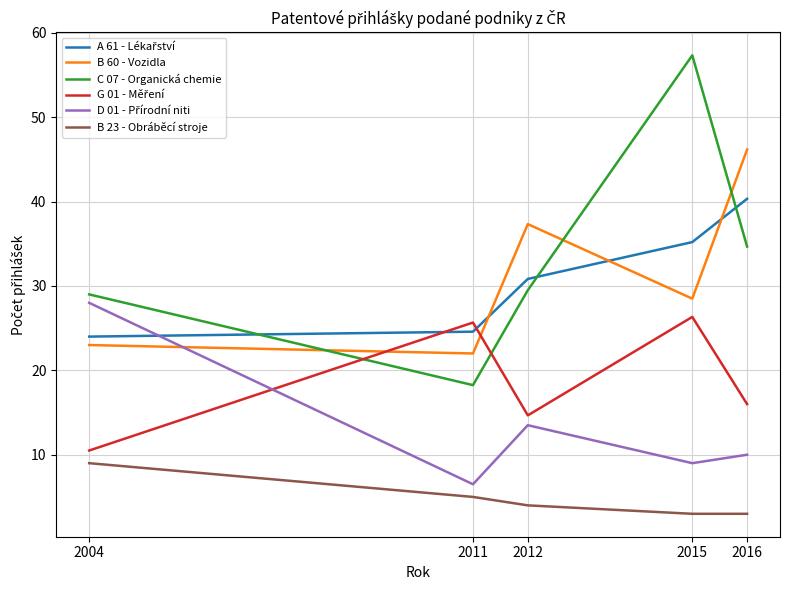

The B 60 - Vozidla series shows 41.2 at 2015. True or false?

False